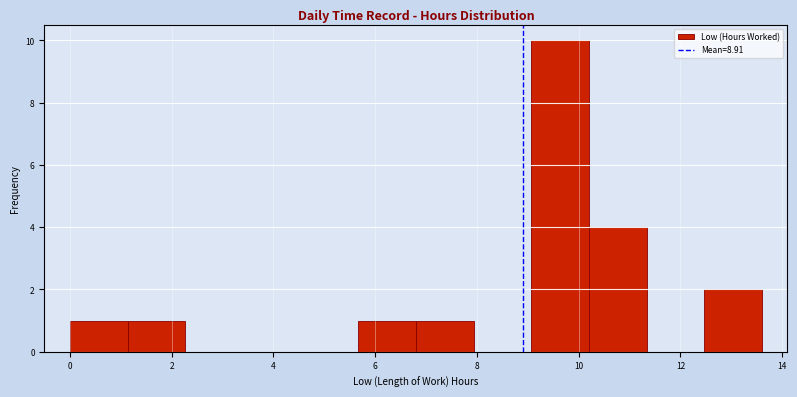

Reading left to right, transcribe this chart: for each bar, give the range it covers on the x-axis and its height. Neither the bar edges nor the heights are printed on the chart, so give them approximately, as read against the axes.

0.0 to 1.2: 1
1.2 to 2.2: 1
2.2 to 3.4: 0
3.4 to 4.6: 0
4.6 to 5.6: 0
5.6 to 6.8: 1
6.8 to 8.0: 1
8.0 to 9.0: 0
9.0 to 10.2: 10
10.2 to 11.4: 4
11.4 to 12.4: 0
12.4 to 13.6: 2